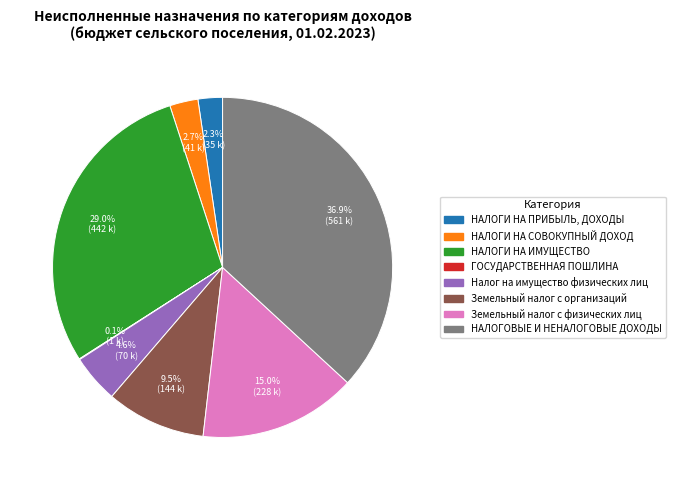

Combined, what portion of the pie is НАЛОГИ НА ПРИБЫЛЬ, ДОХОДЫ and НАЛОГИ НА СОВОКУПНЫЙ ДОХОД?

5.0%